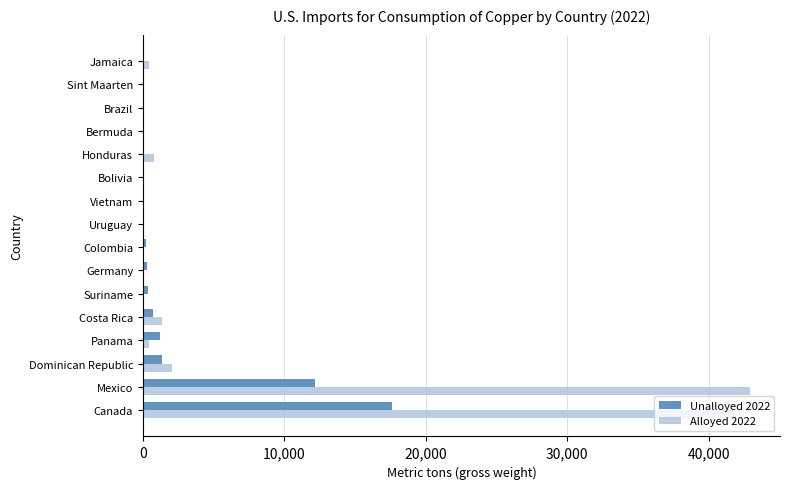

At which label does Unalloyed 2022 reach its peak?

Canada